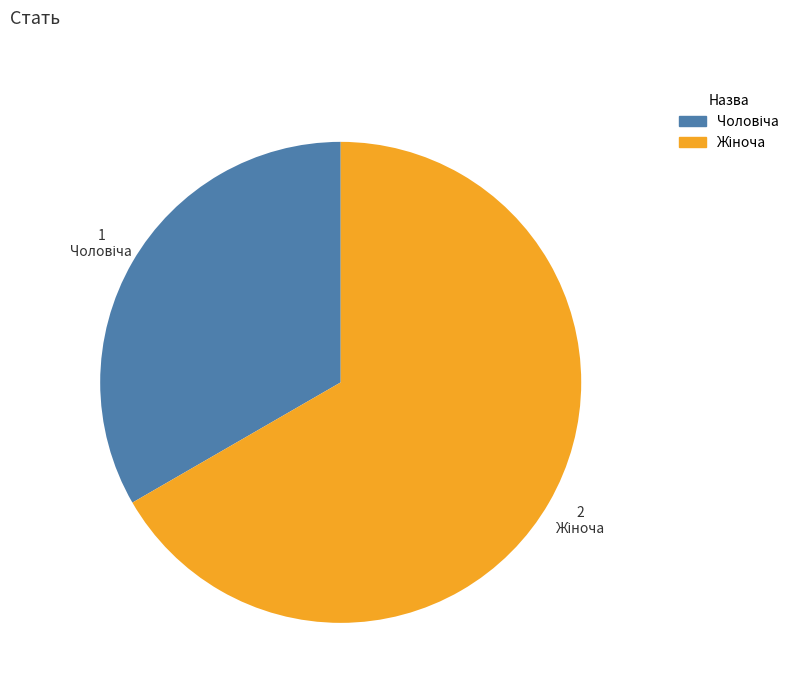

Is there a majority slice in this chart?

Yes